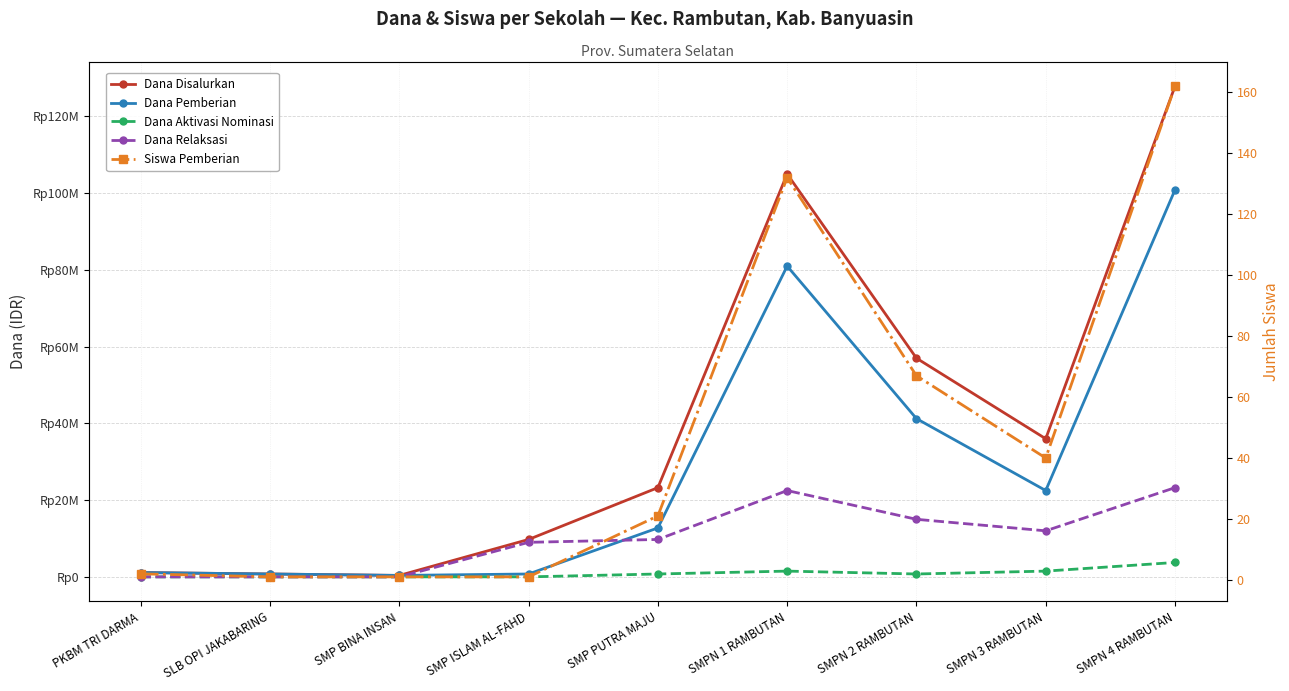

What are all the series names shown in the legend?

Dana Disalurkan, Dana Pemberian, Dana Aktivasi Nominasi, Dana Relaksasi, Siswa Pemberian